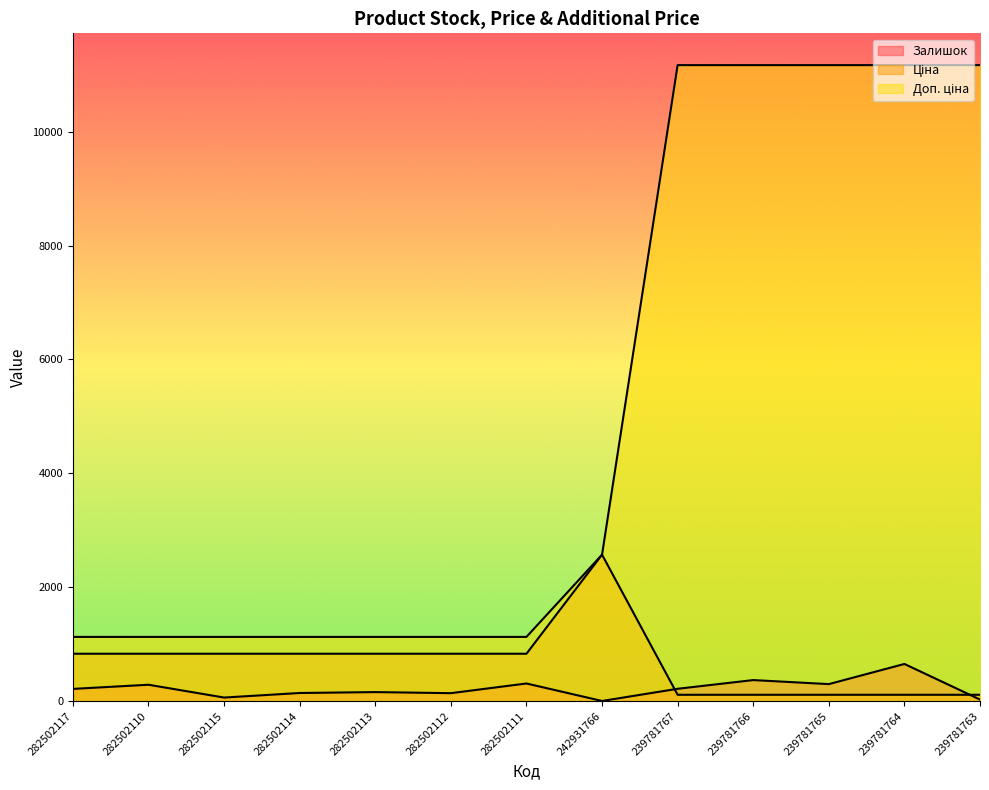

What is the average value of the Доп. ціна series?

5101.0